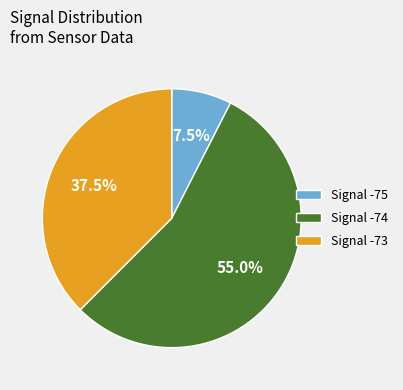

Do Signal -73 and Signal -75 together represent more than half of the pie?

No